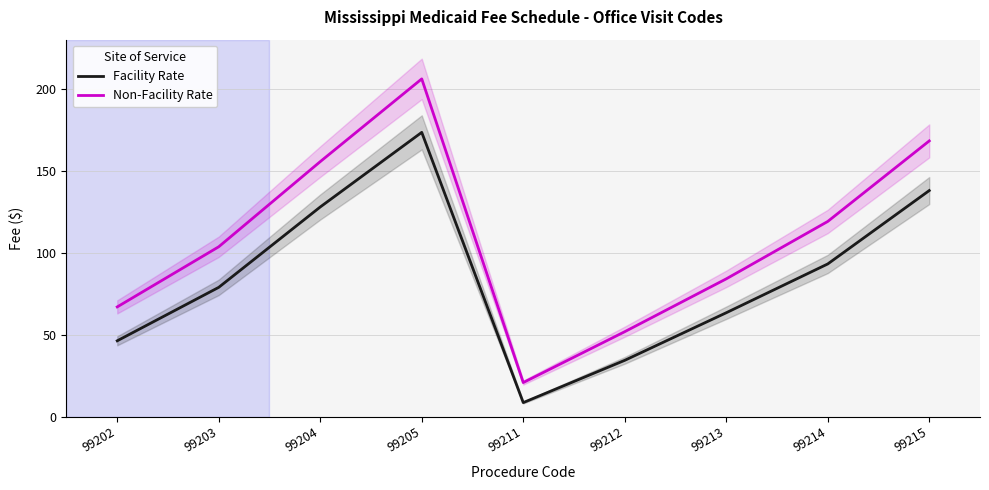

Which series changed the most between 99204 and 99212?

Non-Facility Rate